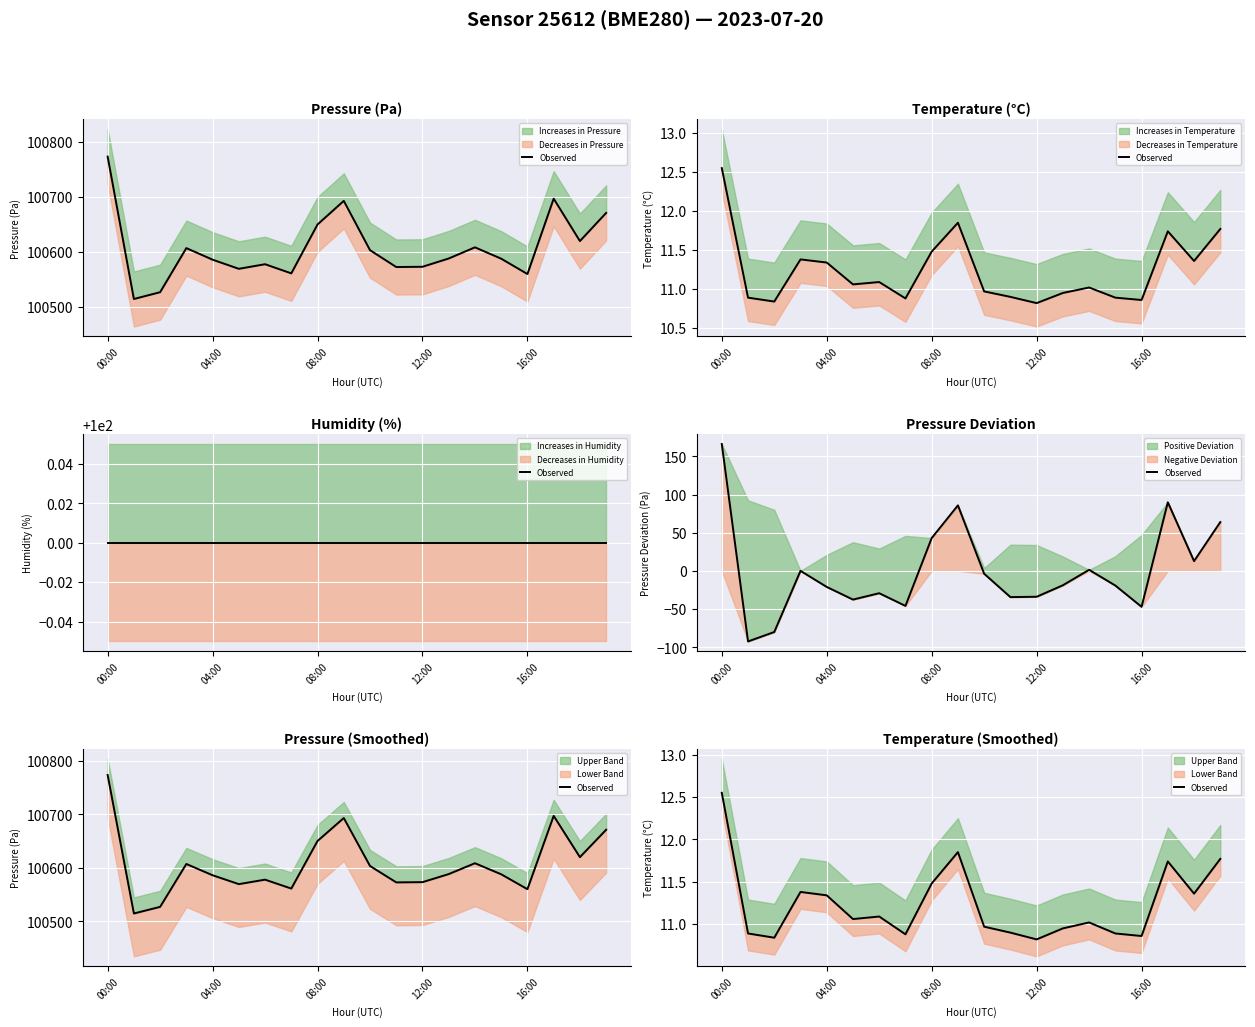

What is the smallest value displayed?

10.8